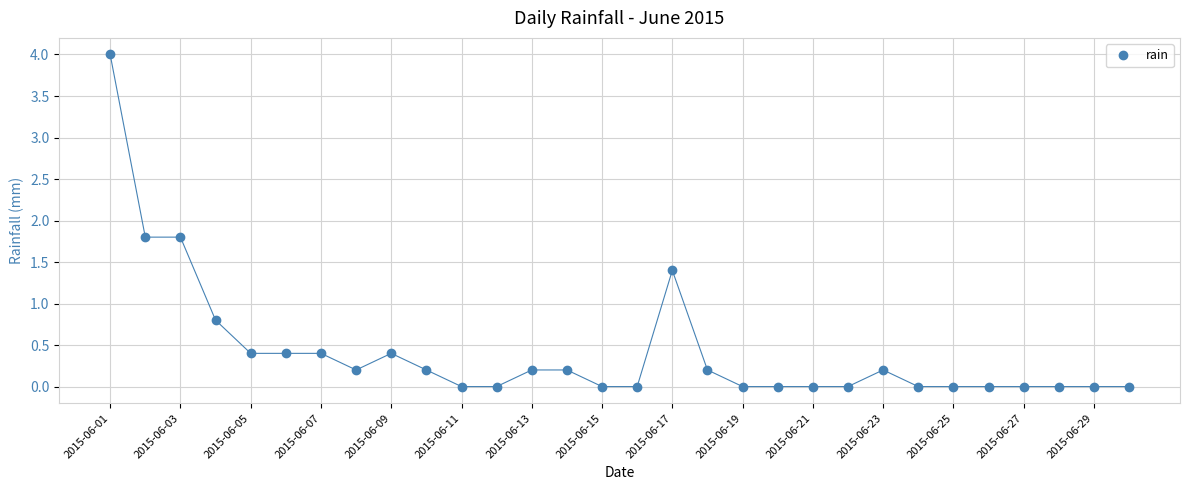

Does the chart display data point markers on the line(s)?

Yes